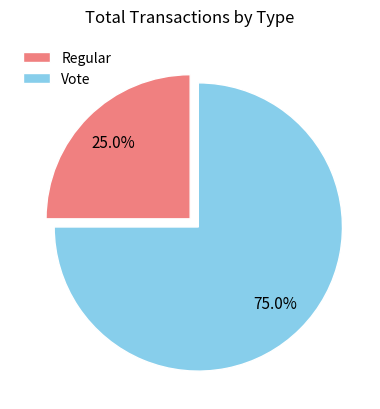

Between Regular and Vote, which is larger?

Vote